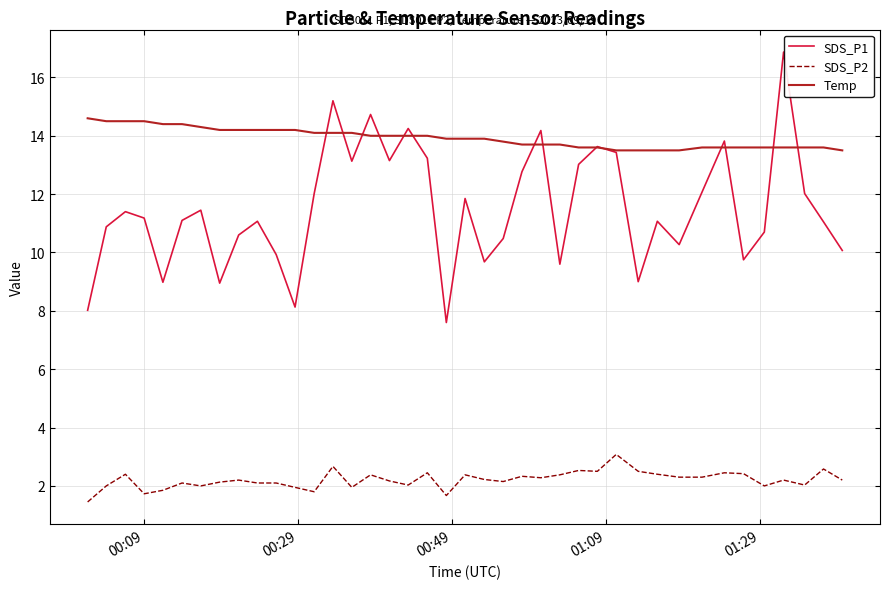

What are all the series names shown in the legend?

SDS_P1, SDS_P2, Temp